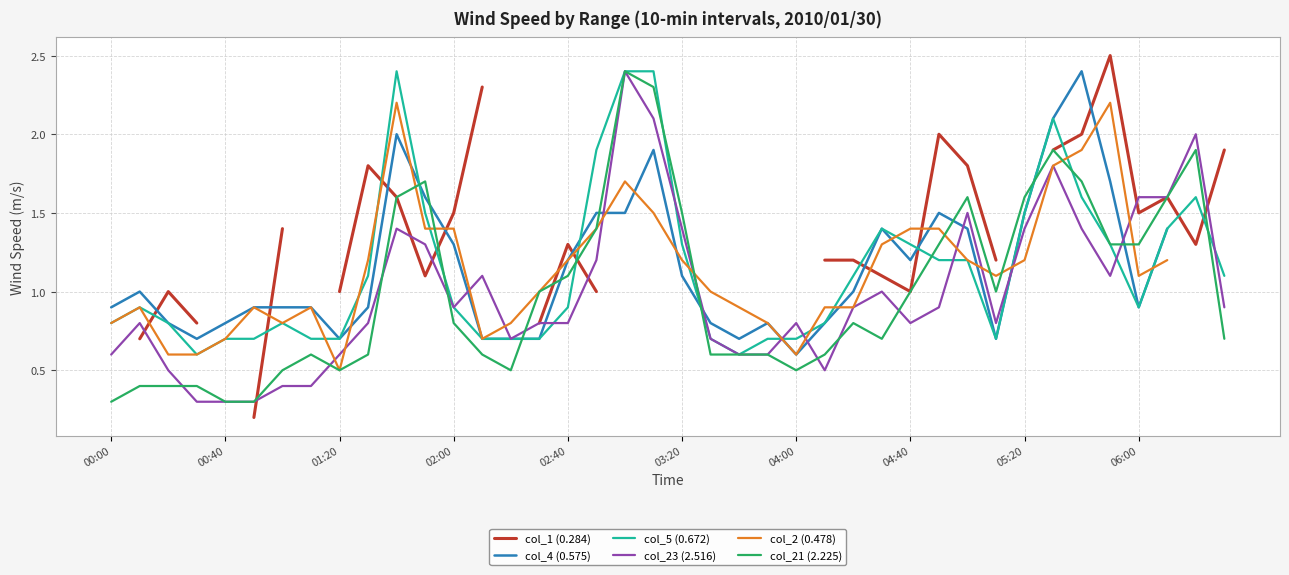

Which series has the largest total across all categories?

col_5 (0.672)